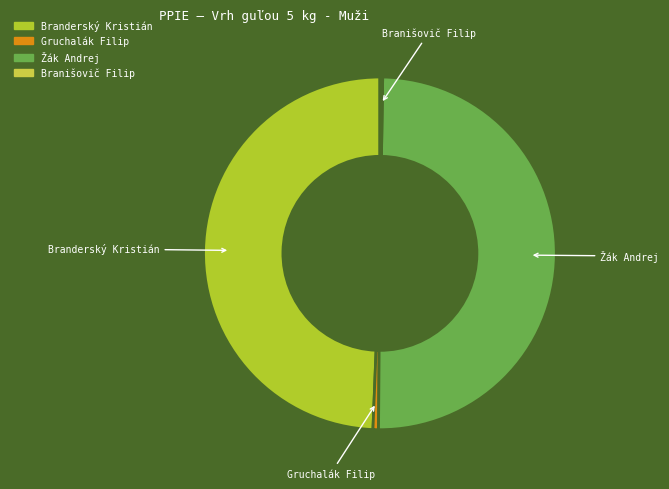

What is the largest slice in the pie chart?

Žák Andrej